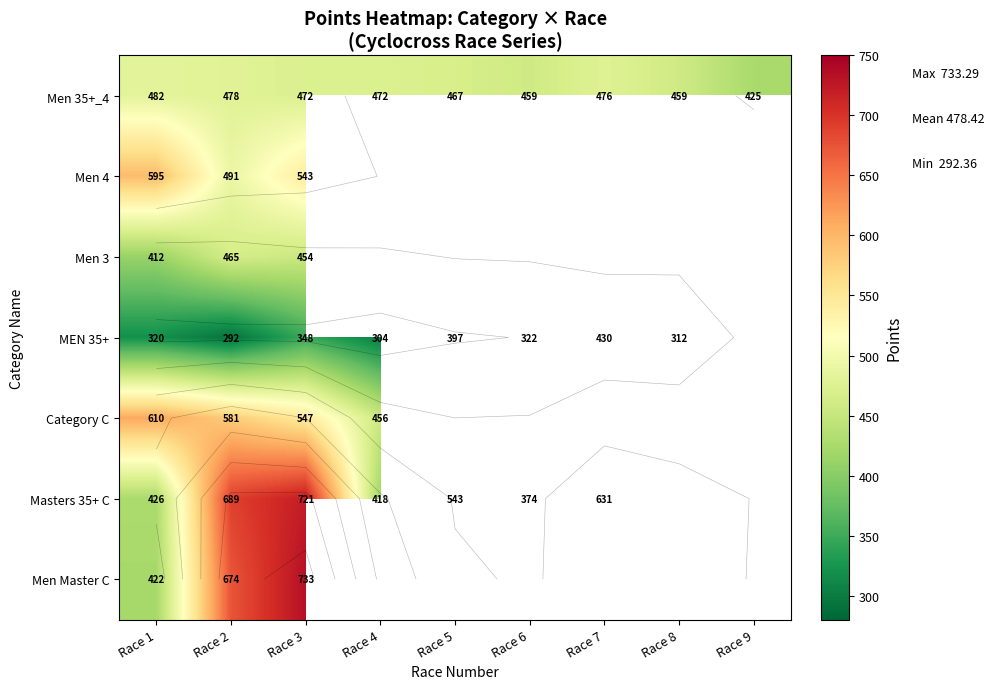

Is it true that Men 35+_4 equals 169.5 at Race 7?

False